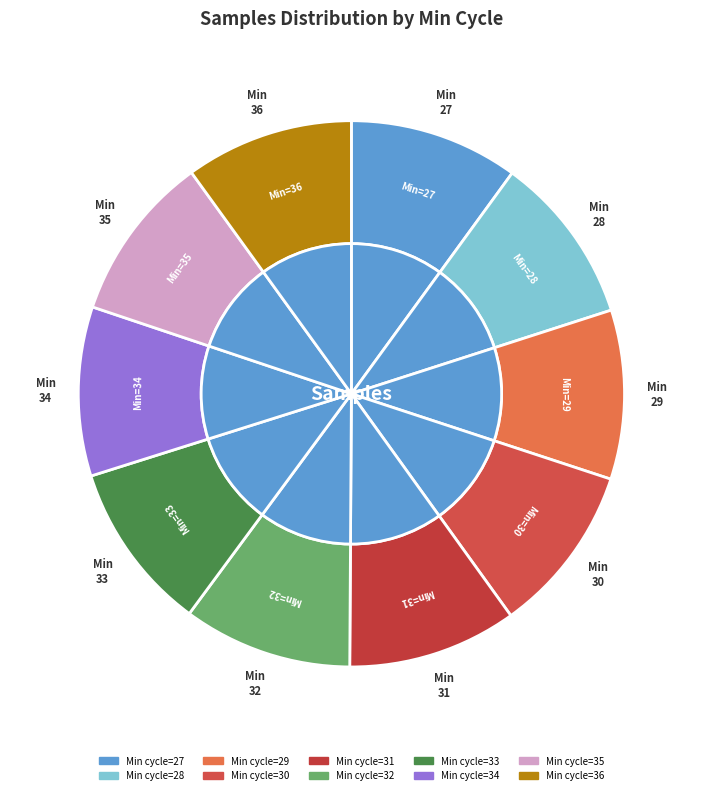

Rank the categories by value from lowest to highest.

35, 36, 27, 34, 29, 32, 31, 30, 33, 28